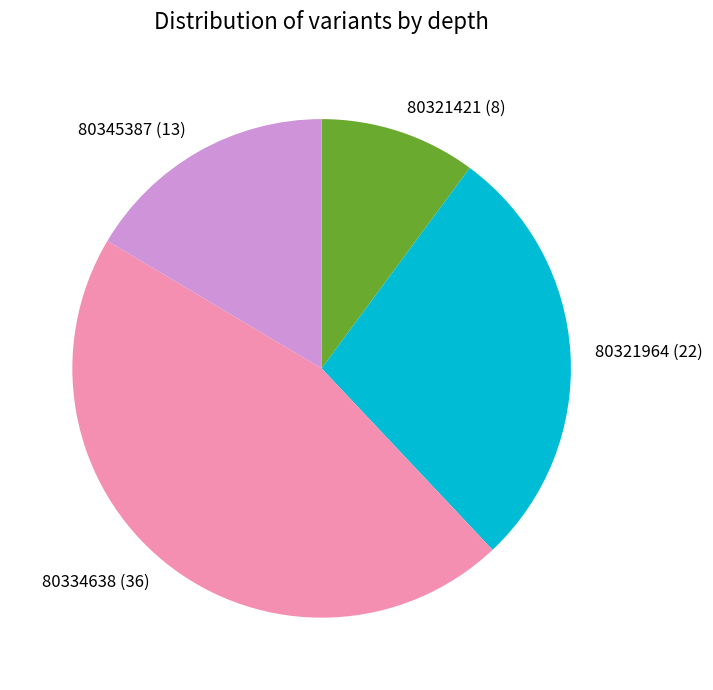

Rank the categories by value from highest to lowest.

80334638, 80321964, 80345387, 80321421